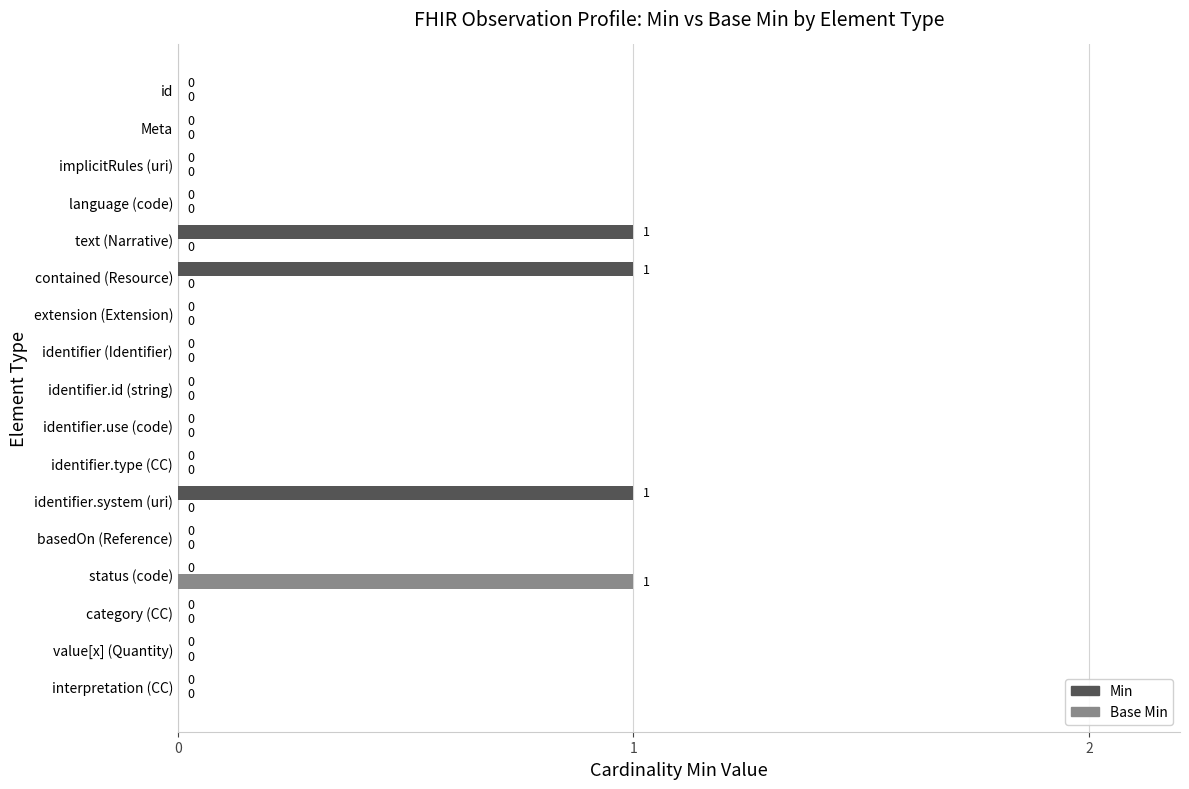

True or false: Base Min has a value of 1 at identifier.use (code).

False